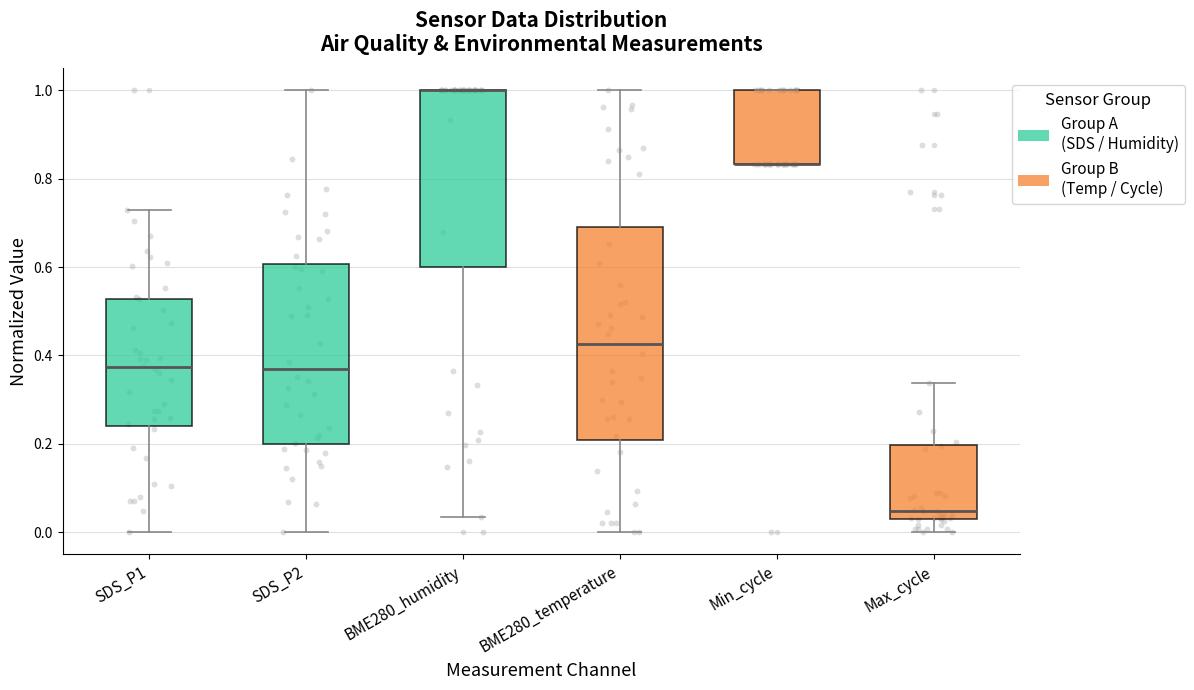

Reading left to right, read every box against the y-axis: the position of its median line, the range the box covers, and the ends of its whiskers. The values are not printed on the chart, so give them approximately, as read against the axis.

SDS_P1: median 0.38, box 0.24 to 0.52, whiskers 0.00 to 0.72
SDS_P2: median 0.36, box 0.20 to 0.60, whiskers 0.00 to 1.00
BME280_humidity: median 1.00 (drawn on the box's upper edge), box 0.60 to 1.00, whiskers 0.04 to 1.00
BME280_temperature: median 0.42, box 0.20 to 0.70, whiskers 0.00 to 1.00
Min_cycle: median 0.84 (drawn on the box's lower edge), box 0.84 to 1.00, whiskers 0.84 to 1.00
Max_cycle: median 0.04 (just above the box's lower edge), box 0.04 to 0.20, whiskers 0.00 to 0.34